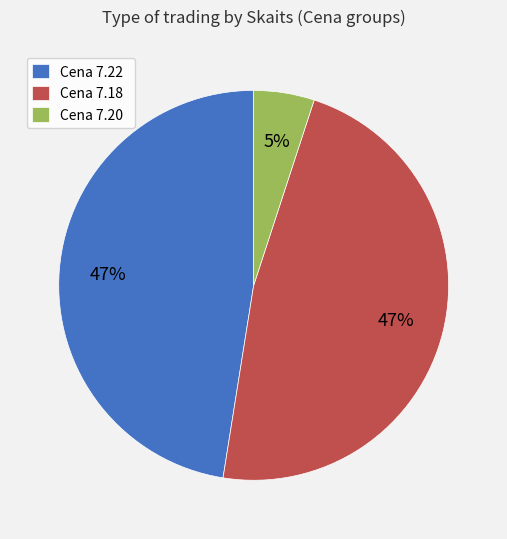

True or false: Cena 7.18 accounts for 42% of the total.

False